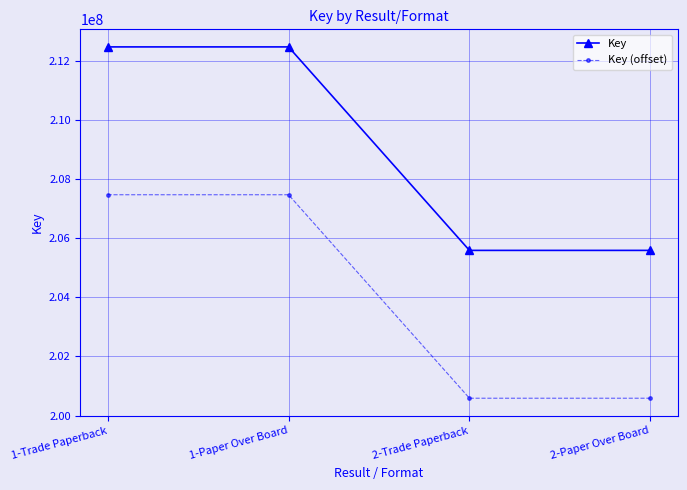

What is the difference between the maximum and minimum values in the Key series?

6881993